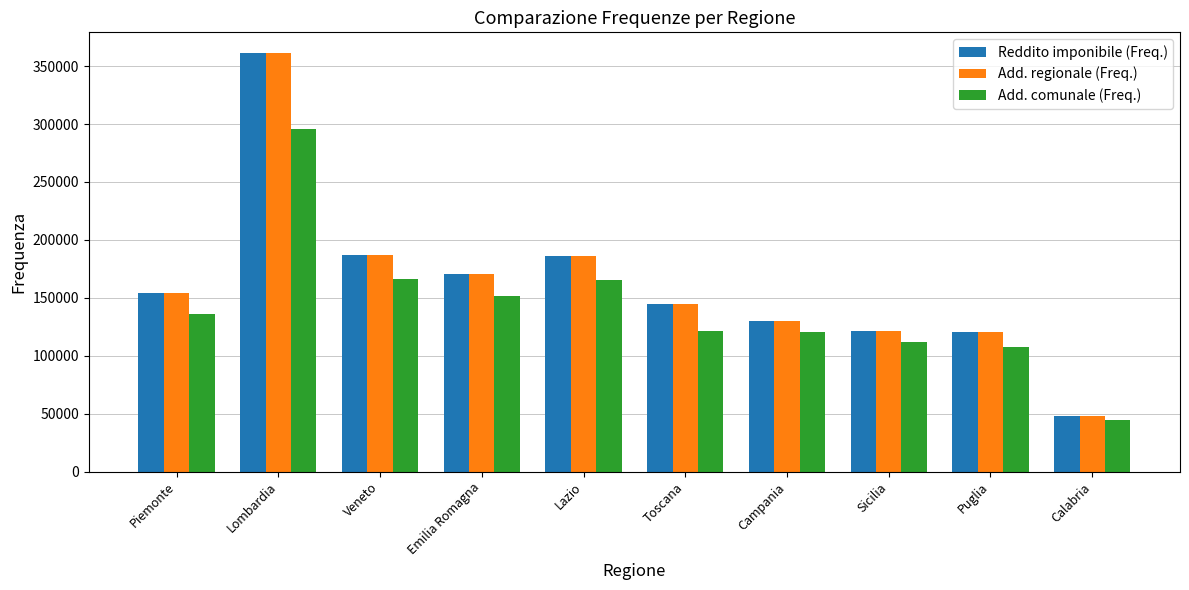

How many bars are there in each group?

3